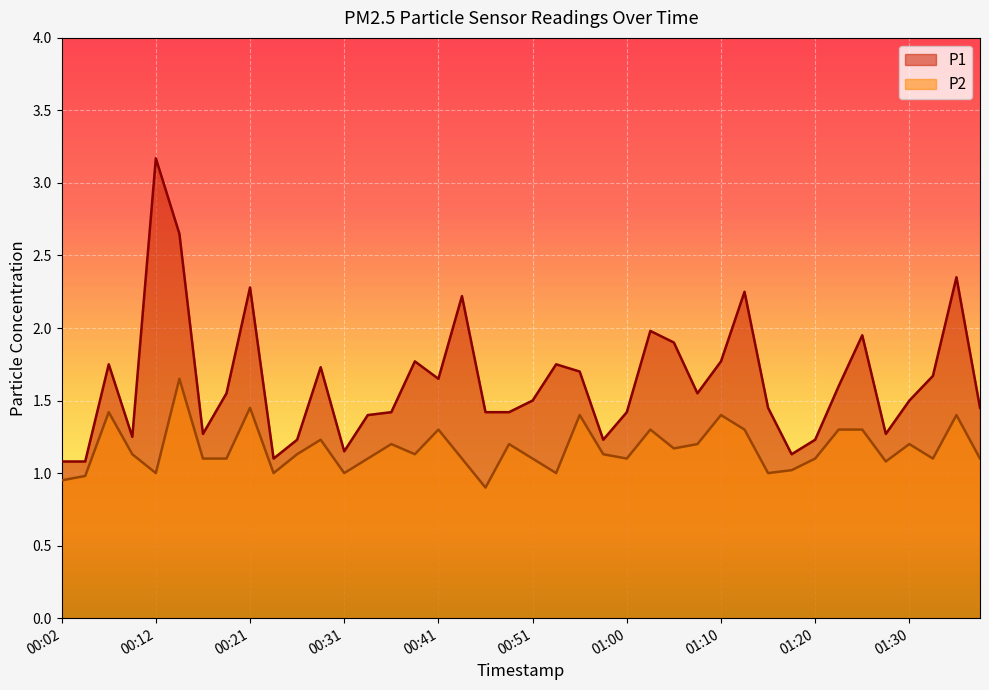

True or false: P2 has a value of 0.3 at 00:41.

False